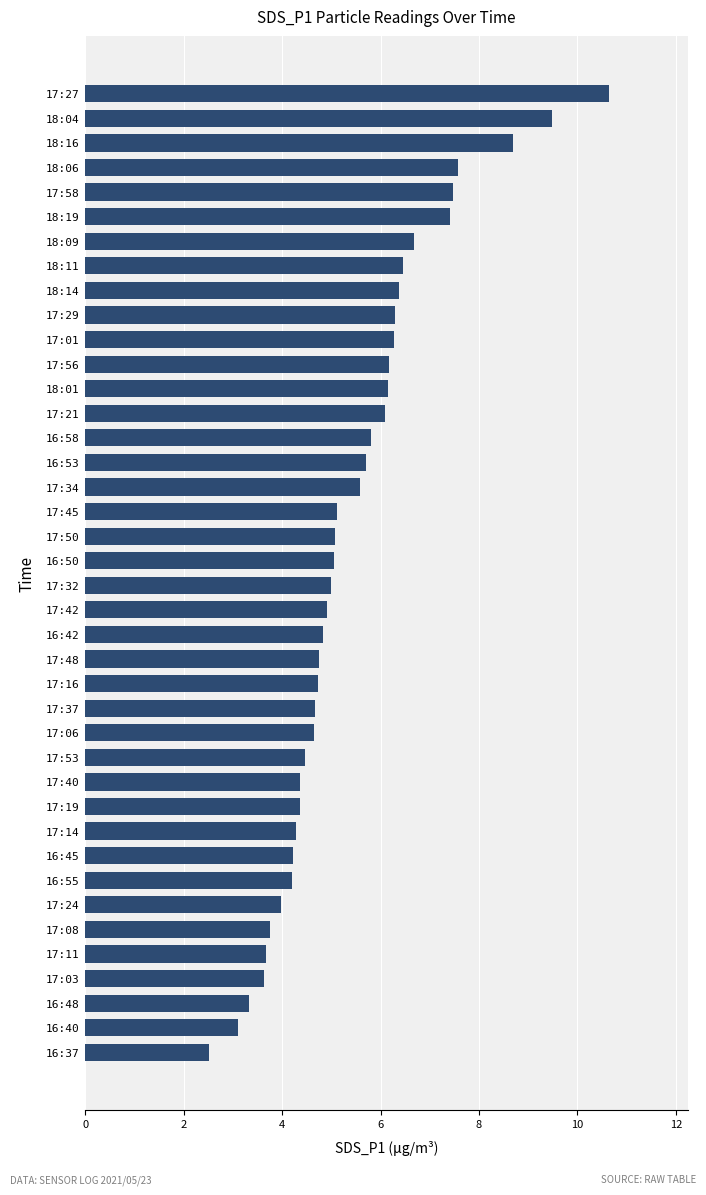

What is the minimum value shown in the chart?

2.5